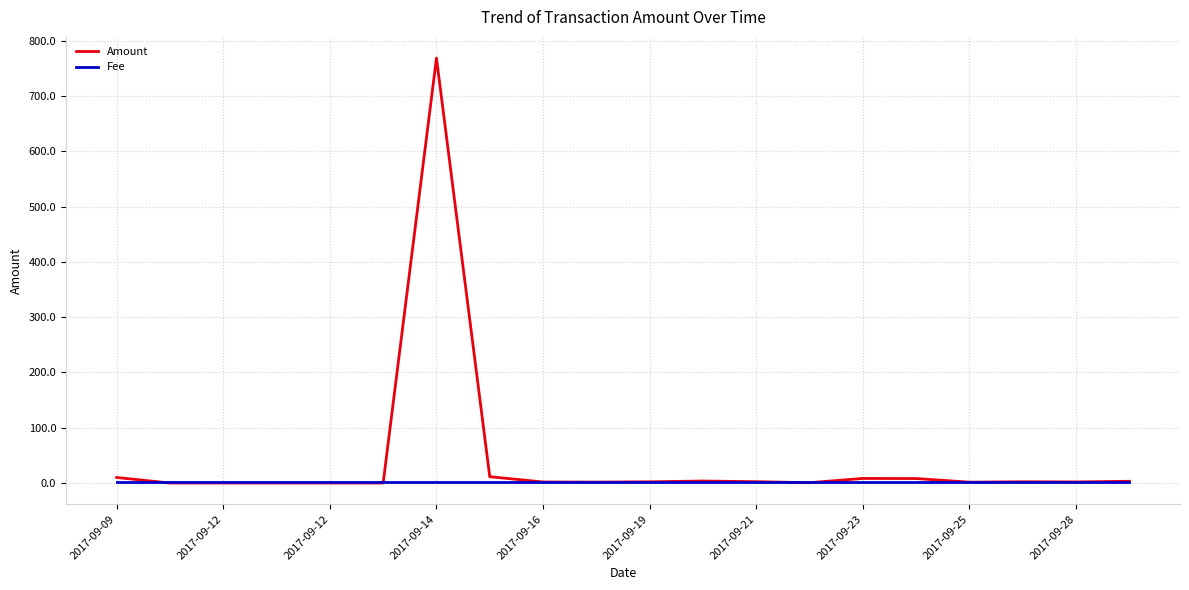

What is the greatest value displayed?

768.8